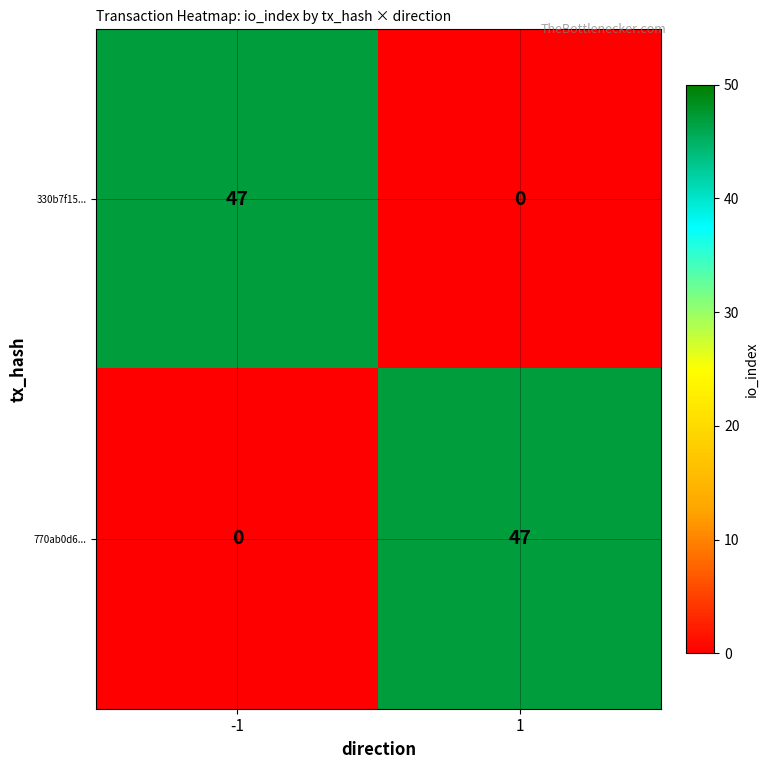

What value does the 330b7f15... series have at -1, to the nearest 10?

50